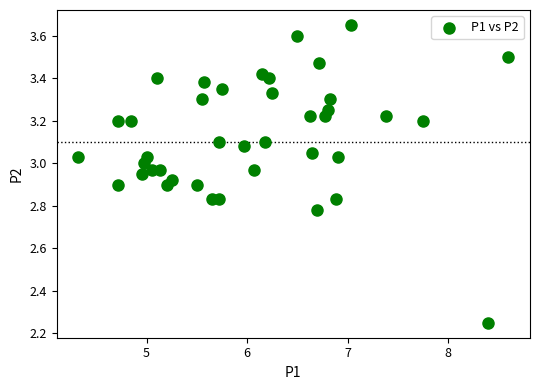

What is the range of Y values (max minus min)?

1.4